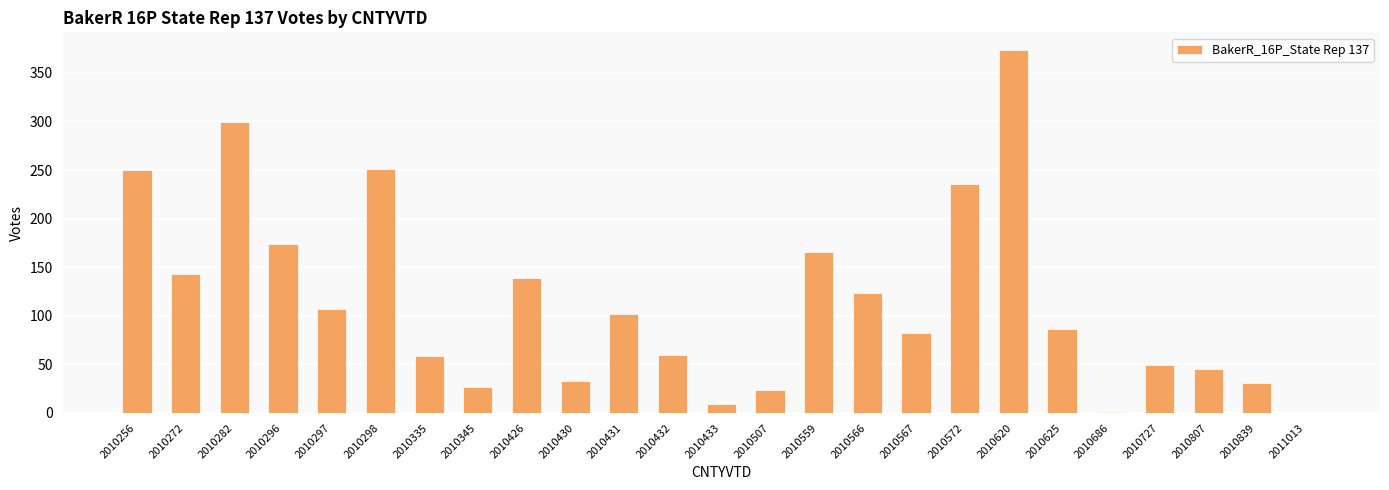

What is the change in value from 2010256 to 2010282?

+49